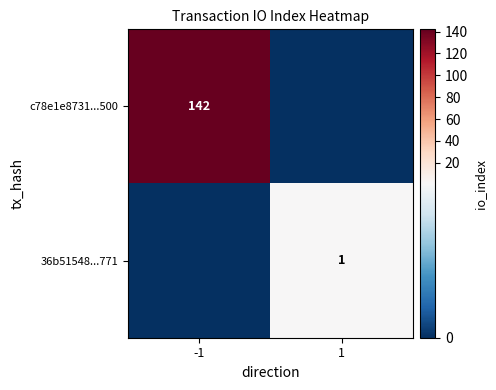

At how many categories does at least one series exceed 111?

1